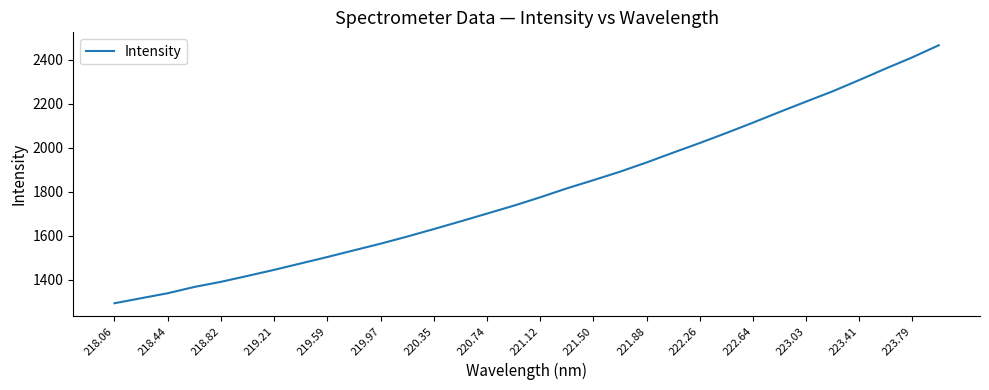

What is the smallest value displayed?

1292.2